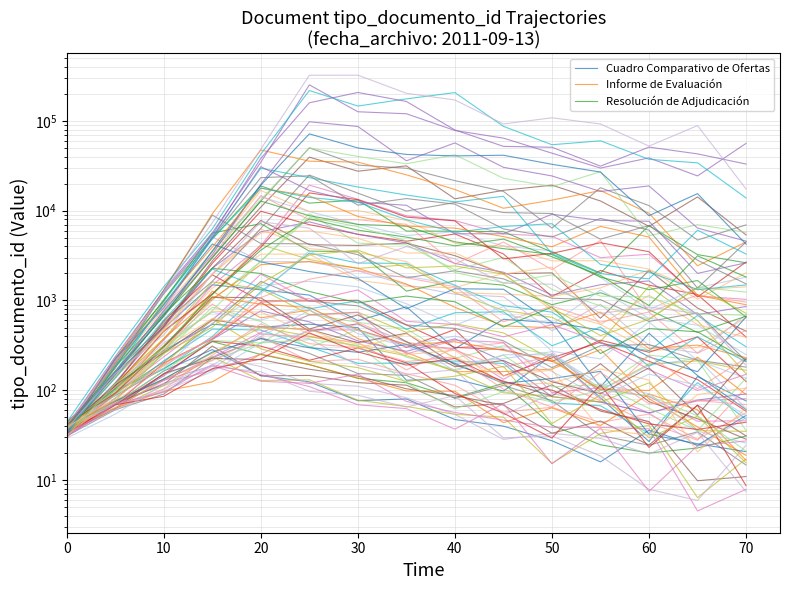

After their last crossing, which series has the higher values: Resolución de Adjudicación or Informe de Evaluación?

Resolución de Adjudicación